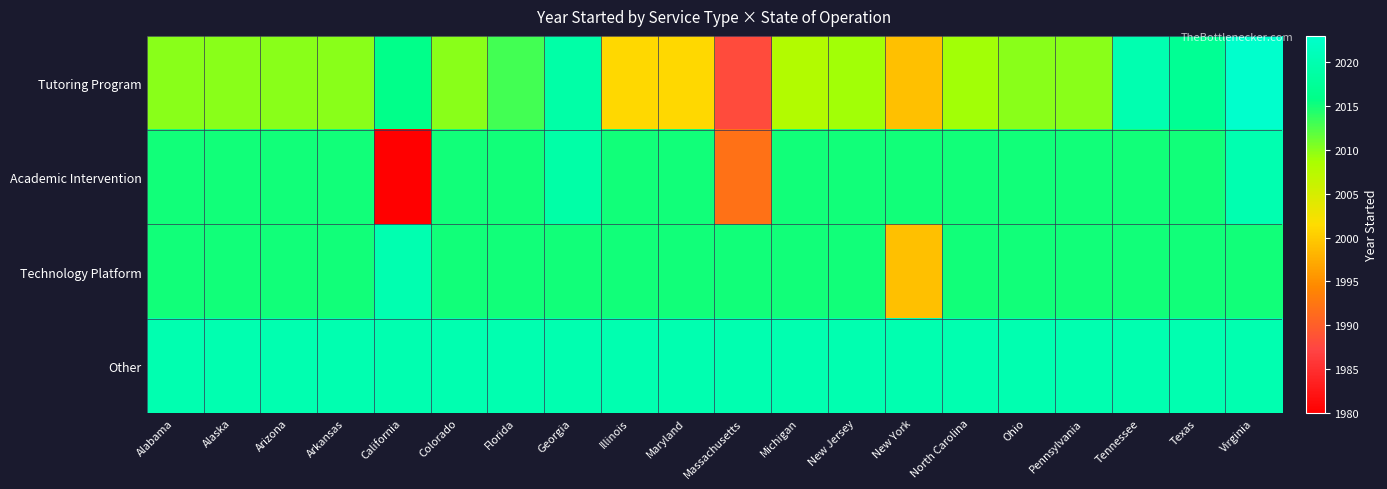

Which series has the largest total across all categories?

Other